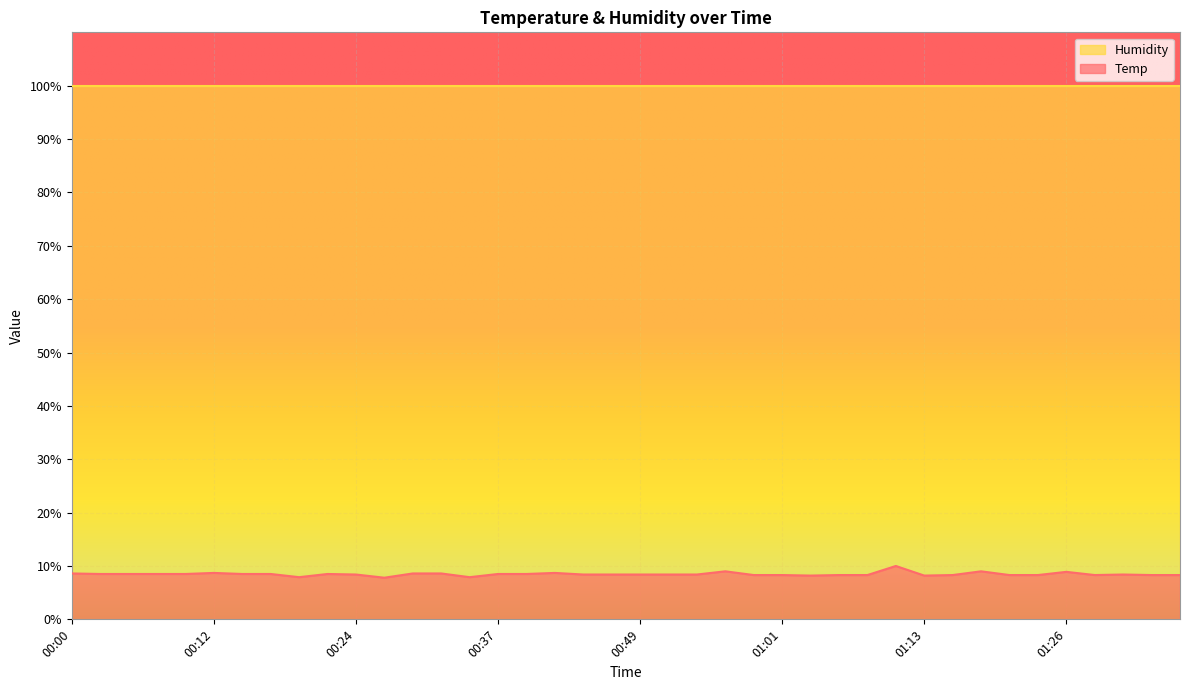

What is the label of the 27th point from the left?

01:04